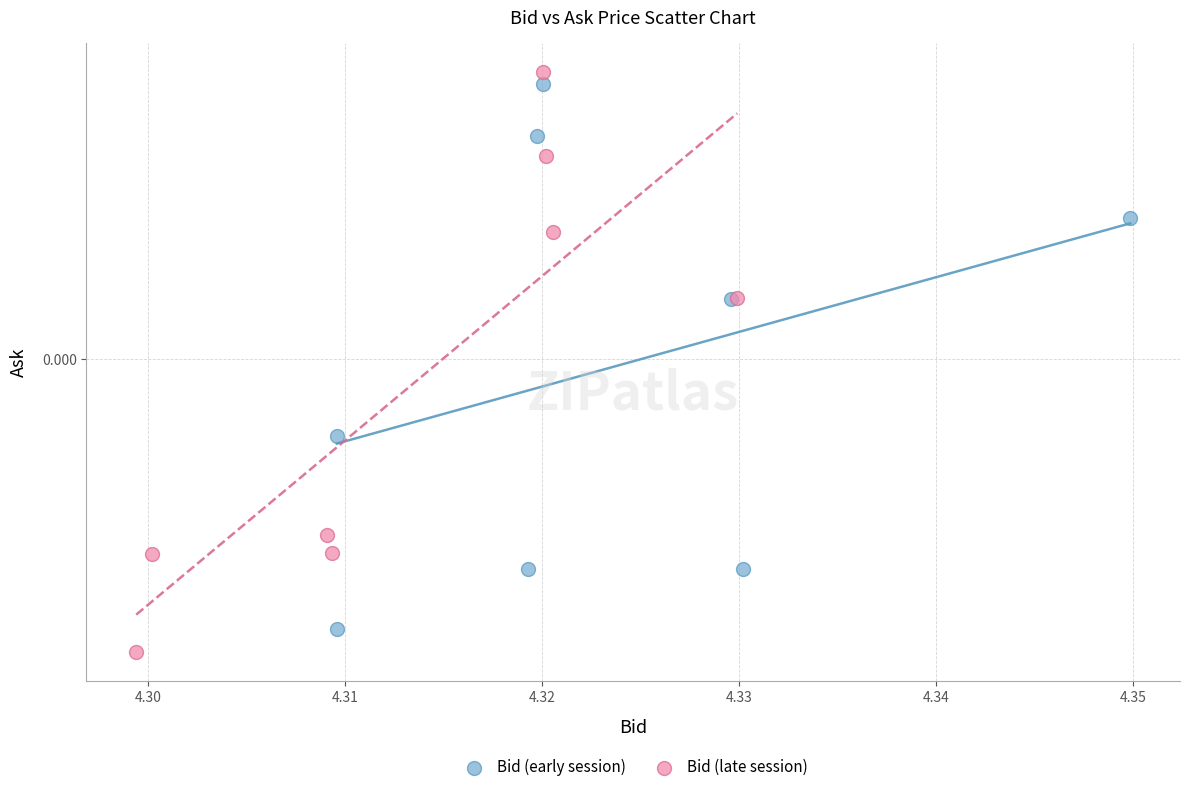

What are all the series names shown in the legend?

Bid (early session), Bid (late session)